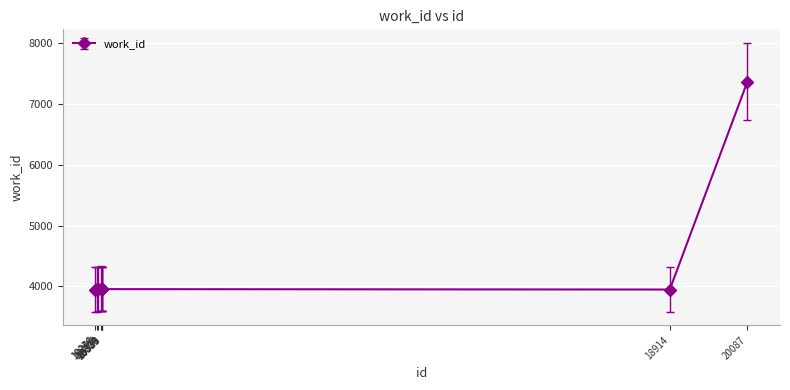

What is the value of the 4th point from the left?

3963